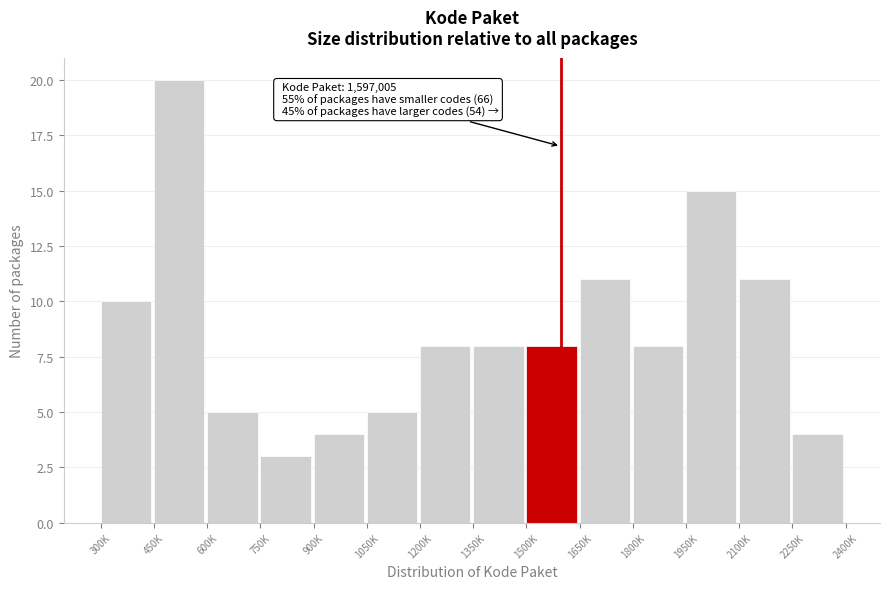

Reading right to left, list all the values displayed in this chart.

4	11	15	8	11	8	8	8	5	4	3	5	20	10